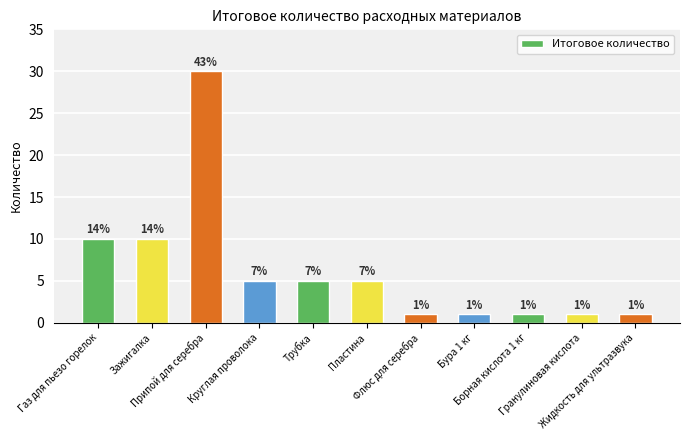

Rank the categories by value from lowest to highest.

Флюс для серебра, Бура 1 кг, Борная кислота 1 кг, Гранулиновая кислота, Жидкость для ультразвука, Круглая проволока, Трубка, Пластина, Газ для пьезо горелок, Зажигалка, Припой для серебра